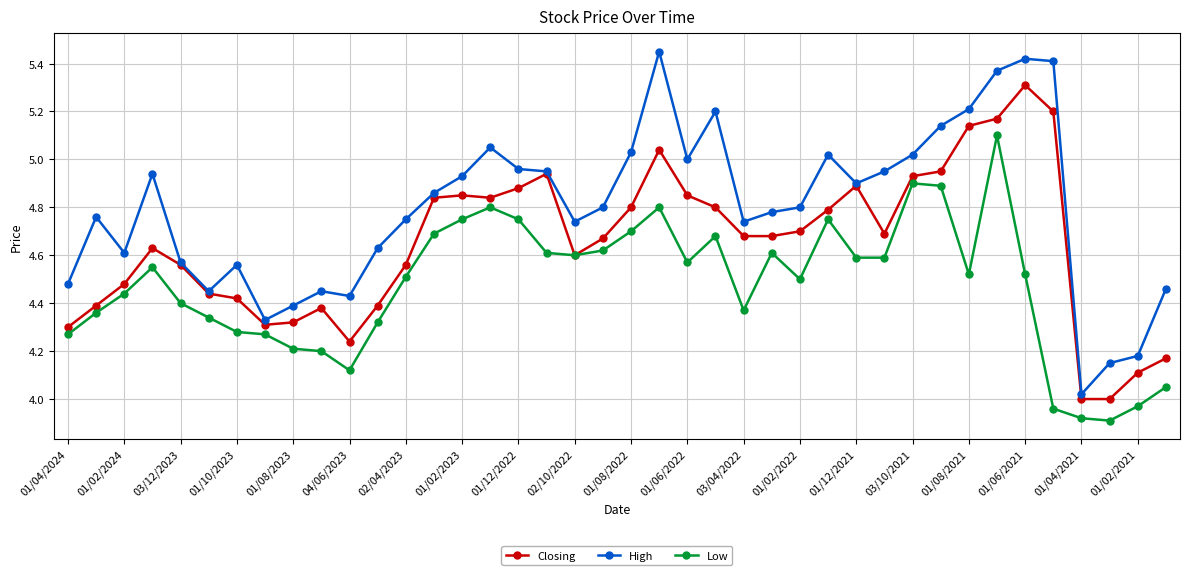

Which series has the largest total across all categories?

High